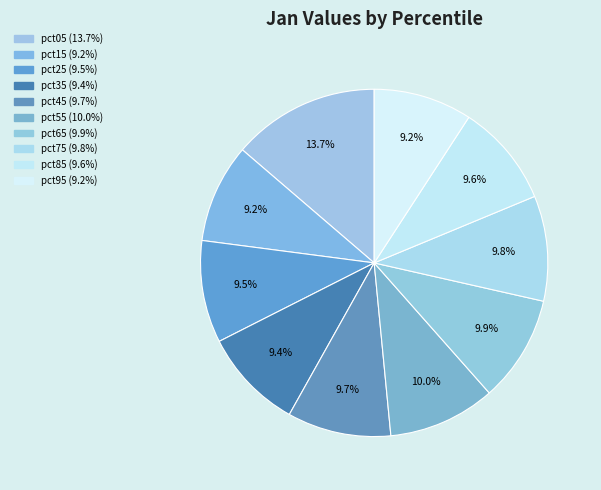

Count the number of slices in the pie.

10